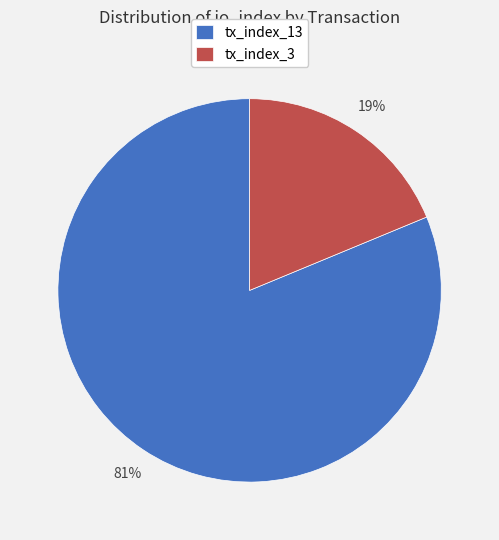

How many segments does this pie chart have?

2